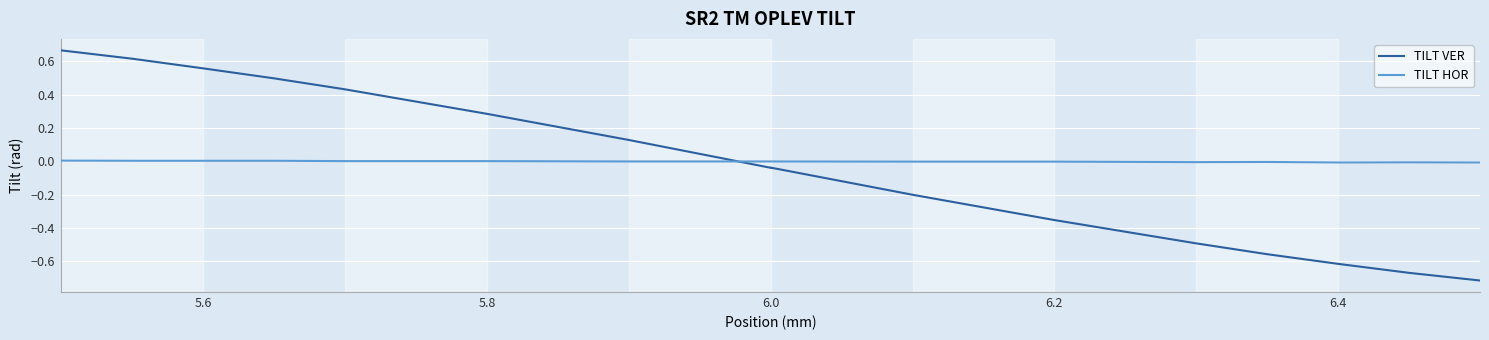

Rank the series at 6.0 from lowest to highest value.

TILT VER, TILT HOR